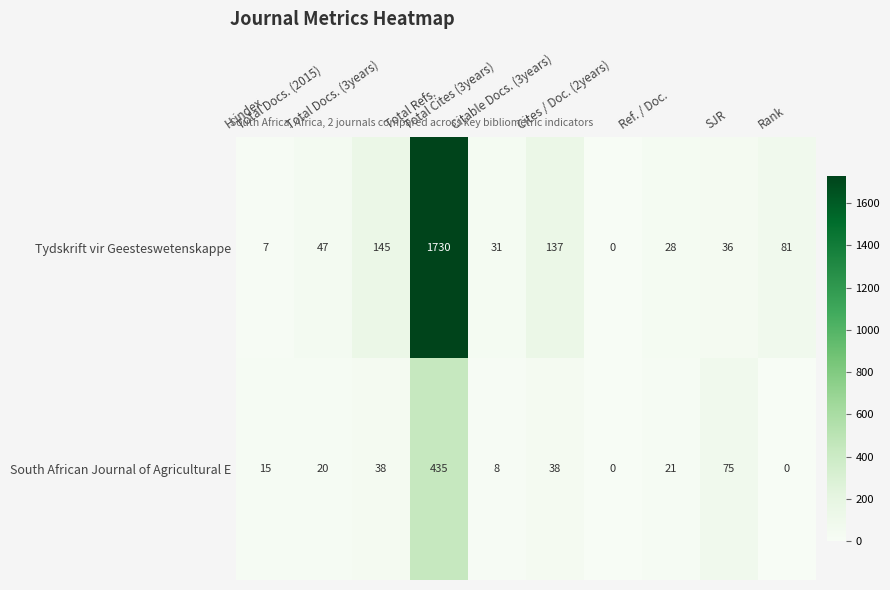

What is the maximum value shown in the chart?

1730